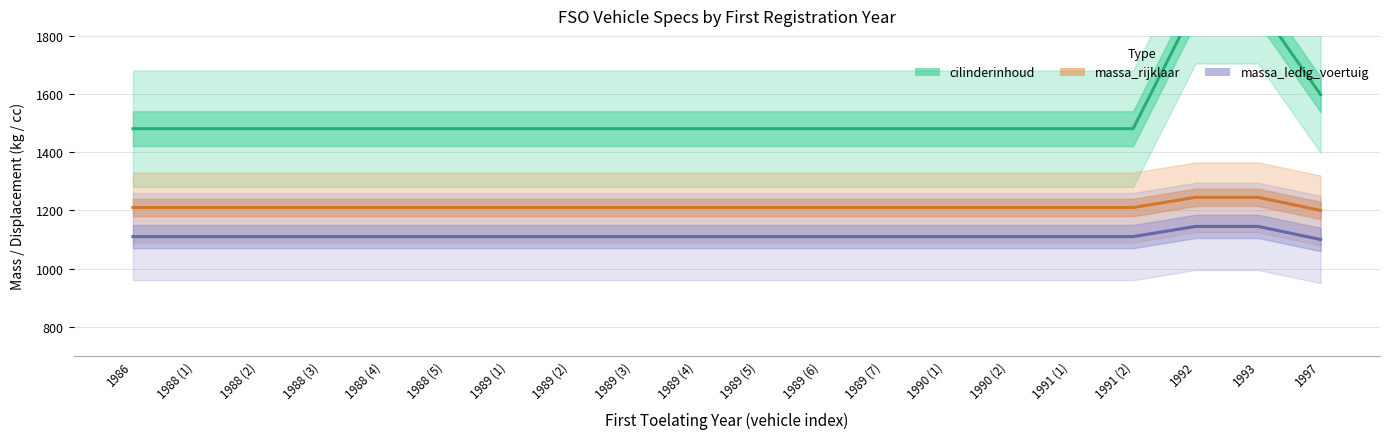

Where is massa_rijklaar nearest to the value 1222?

1986